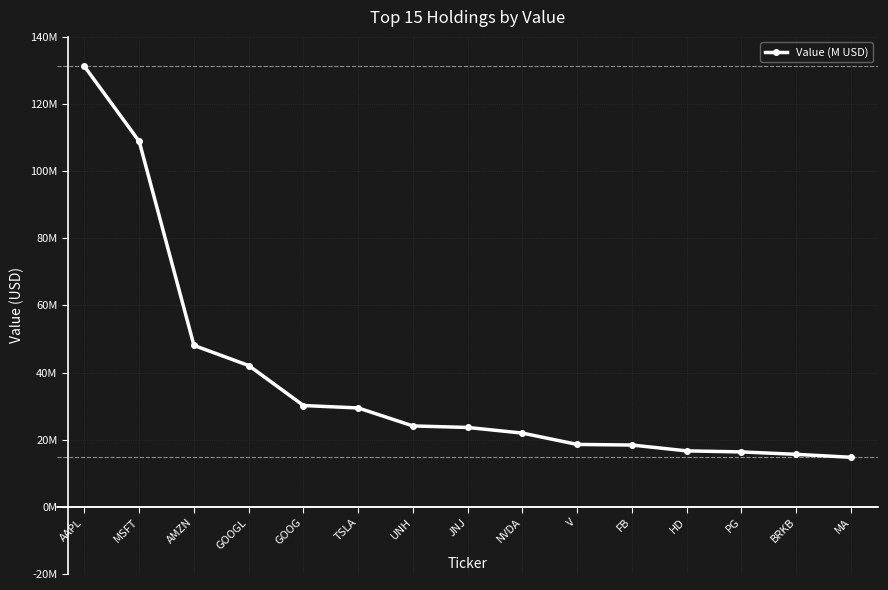

Which category has the lowest value across all series?

MA